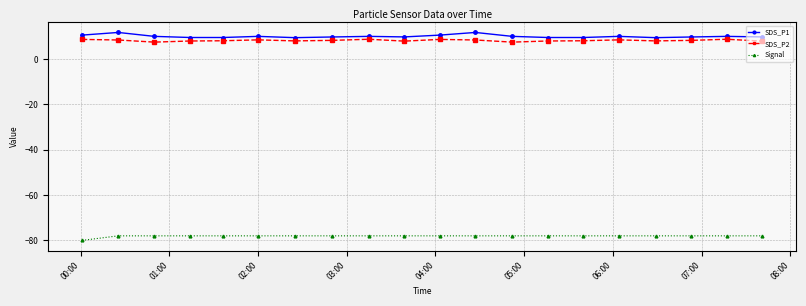

What are all the series names shown in the legend?

SDS_P1, SDS_P2, Signal